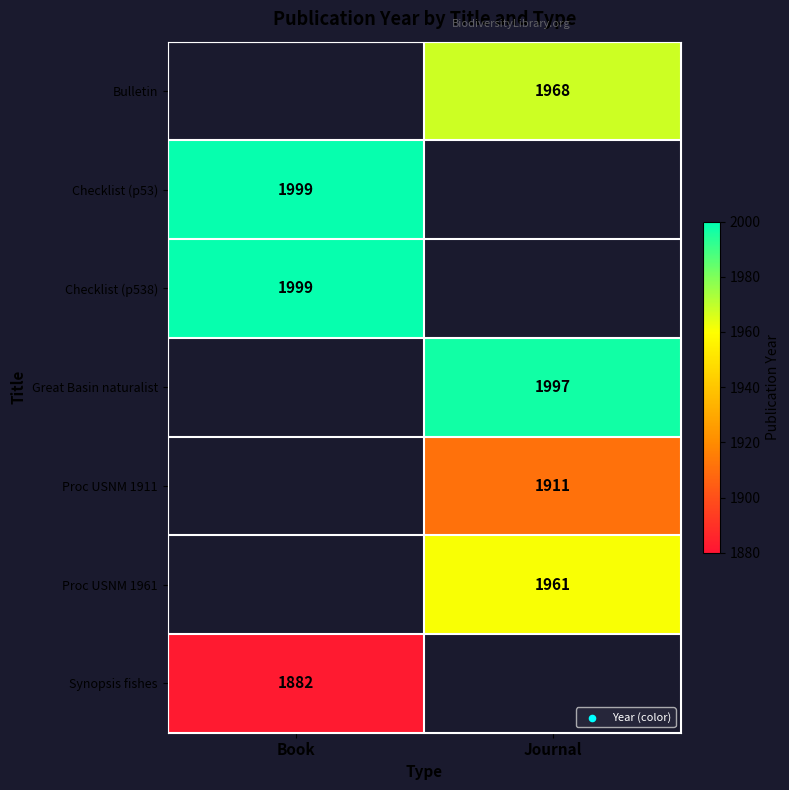

True or false: Checklist (p538) has a value of 3462 at Book.

False